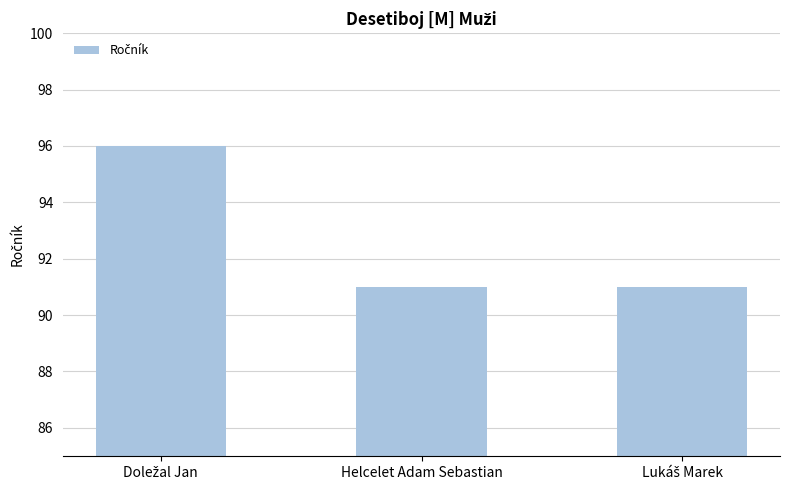

What position from the right is Helcelet Adam Sebastian?

2